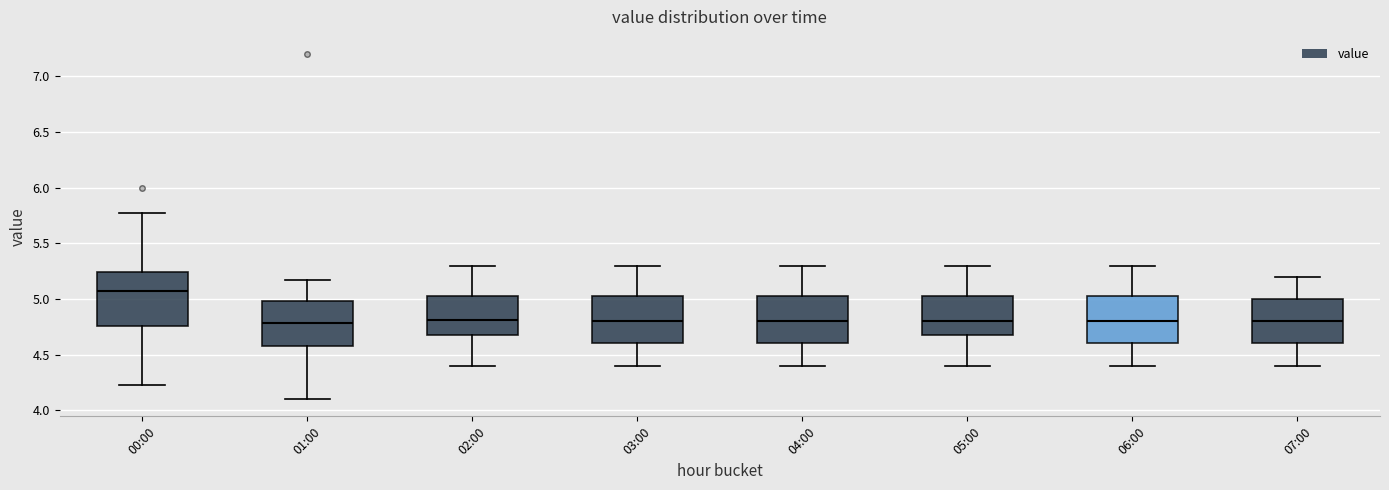

Reading left to right, read every box against the y-axis: the position of its median line, the range the box covers, and the ends of its whiskers. The values are not printed on the chart, so give them approximately, as read against the axis.

00:00: median 5.05, box 4.75 to 5.25, whiskers 4.25 to 5.75
01:00: median 4.80, box 4.60 to 5.00, whiskers 4.10 to 5.15
02:00: median 4.80, box 4.70 to 5.05, whiskers 4.40 to 5.30
03:00: median 4.80, box 4.60 to 5.05, whiskers 4.40 to 5.30
04:00: median 4.80, box 4.60 to 5.05, whiskers 4.40 to 5.30
05:00: median 4.80, box 4.70 to 5.05, whiskers 4.40 to 5.30
06:00: median 4.80, box 4.60 to 5.05, whiskers 4.40 to 5.30
07:00: median 4.80, box 4.60 to 5.00, whiskers 4.40 to 5.20